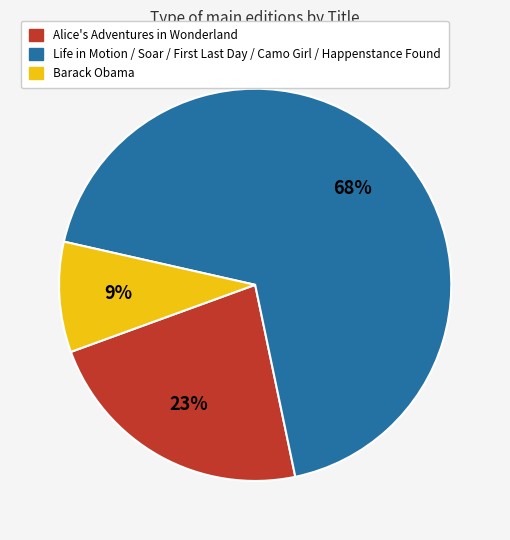

Between Barack Obama and Alice's Adventures in Wonderland, which is larger?

Alice's Adventures in Wonderland